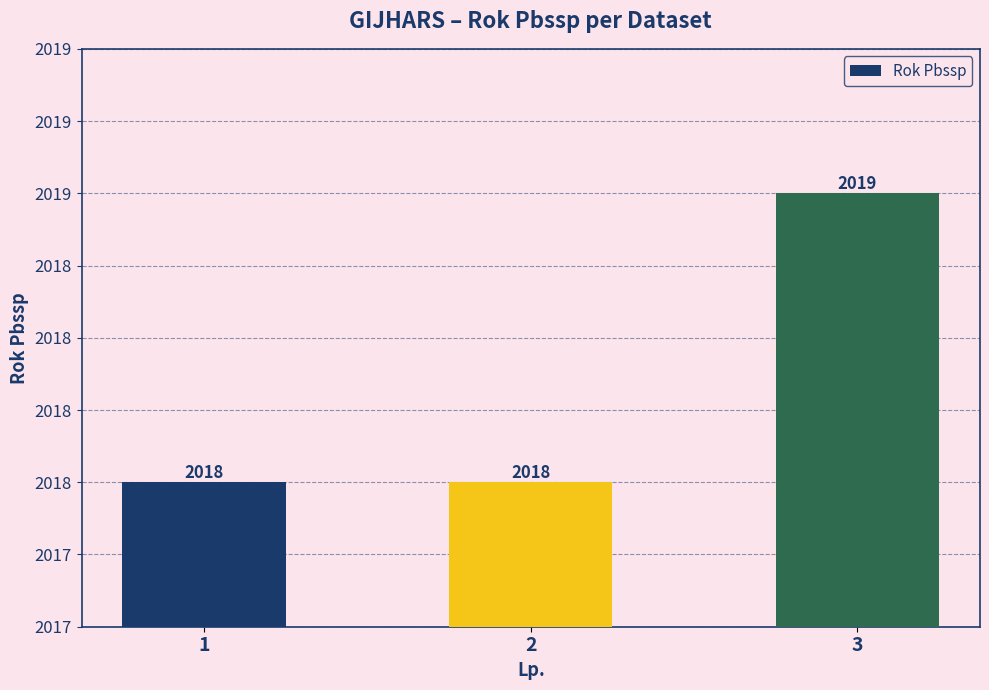

What is the change in value from 1 to 3?

+1